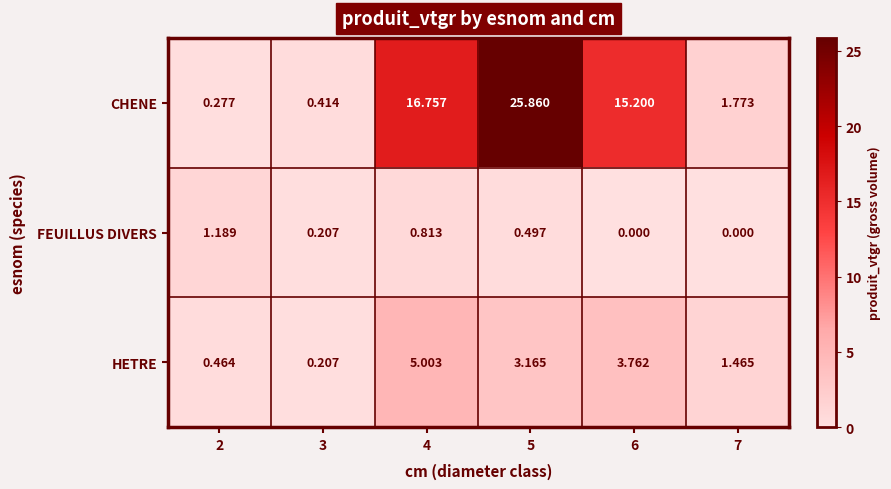

How many series are shown in this chart?

3